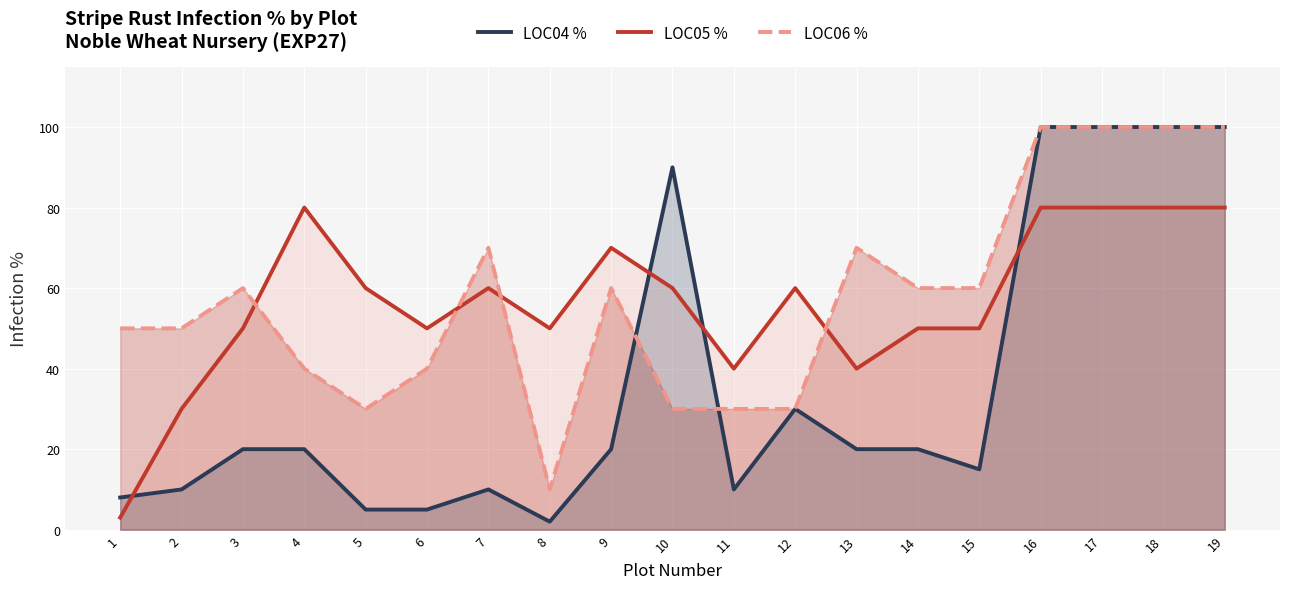

Is it true that LOC05 % equals 80 at 18?

True